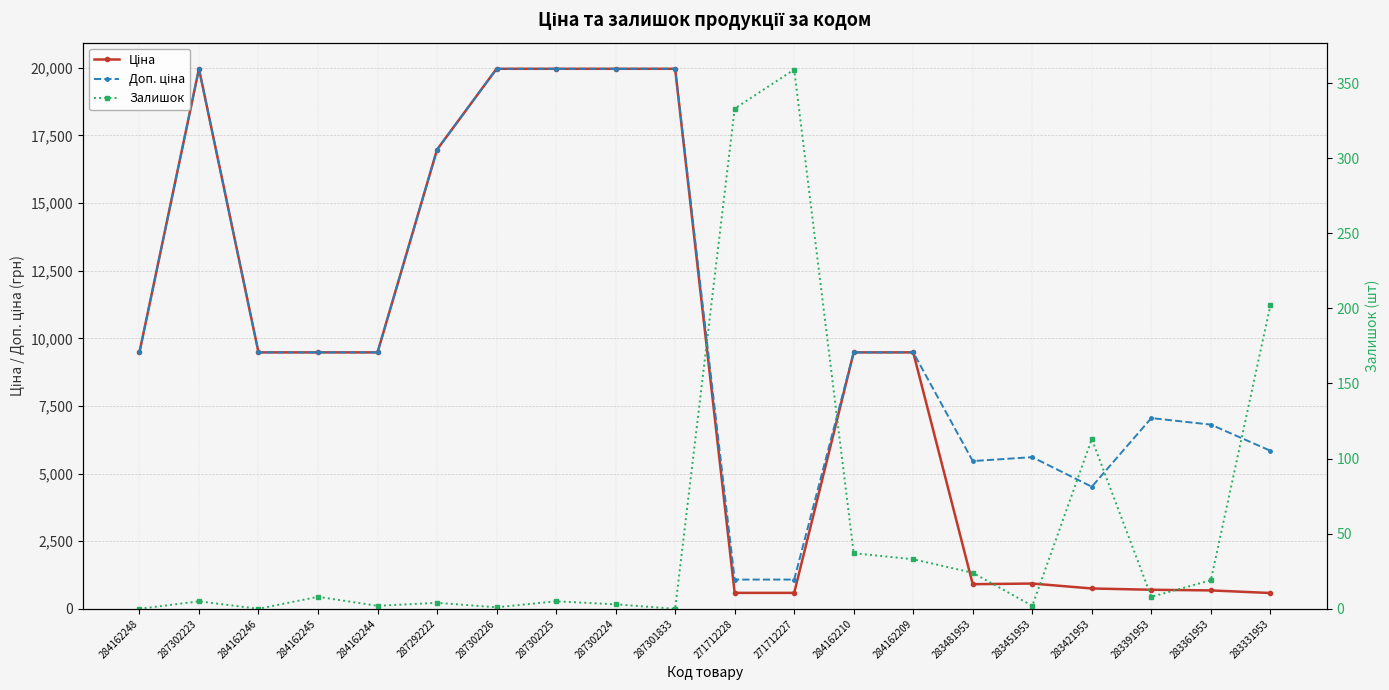

Does the chart display data point markers on the line(s)?

Yes